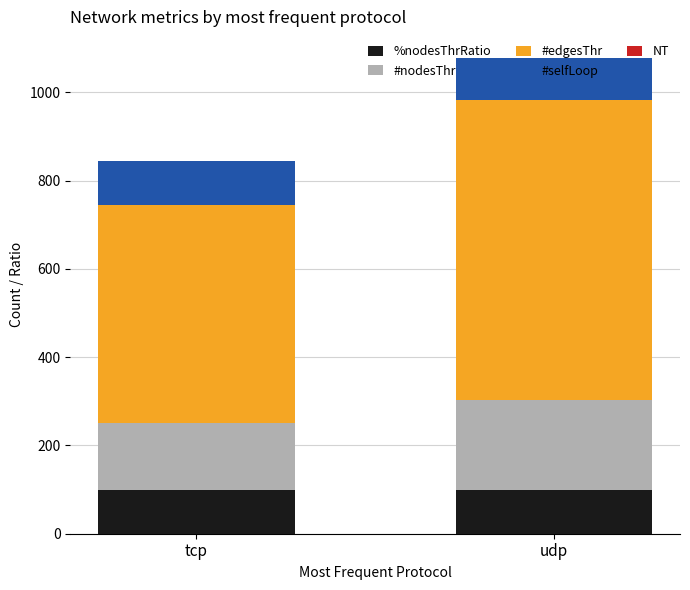

The value of %nodesThrRatio at udp is 64. True or false?

False